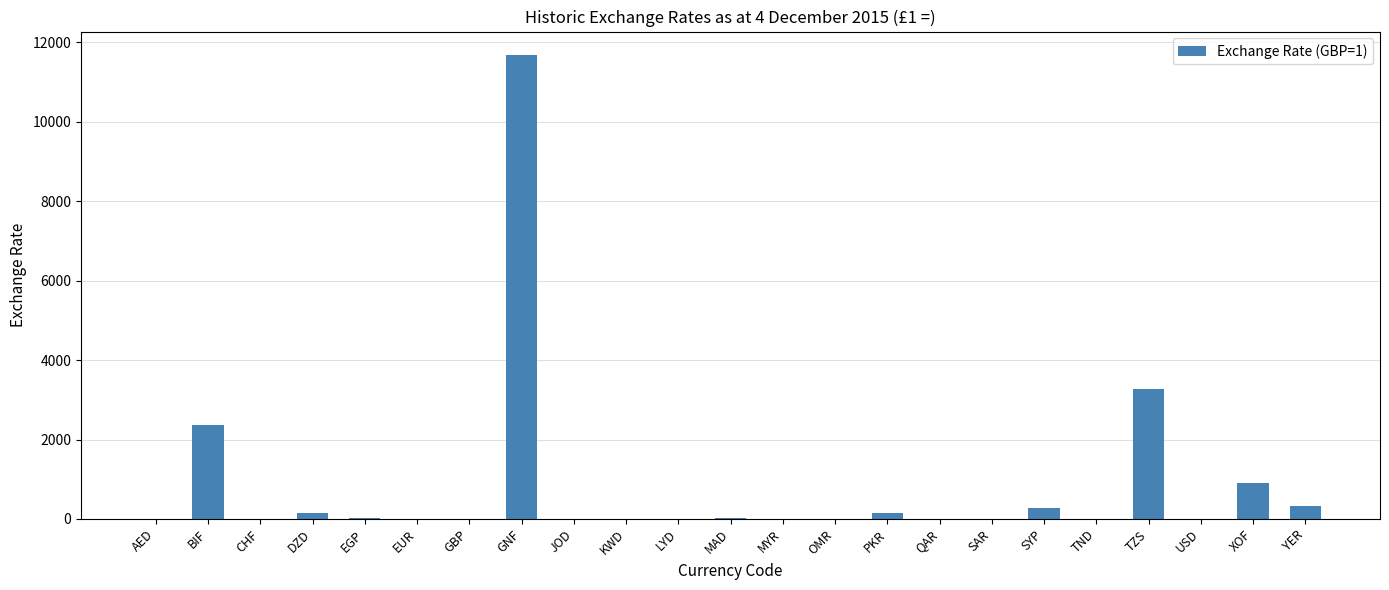

Which label corresponds to the largest value in the chart?

GNF